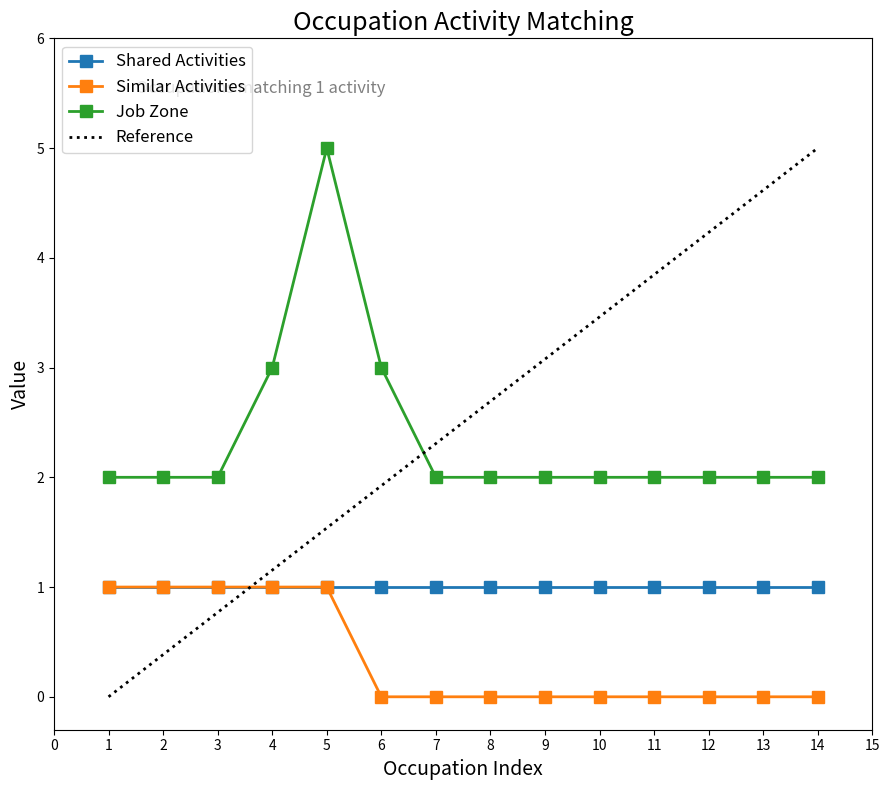

True or false: Job Zone has more than 0 interior local peaks.

True